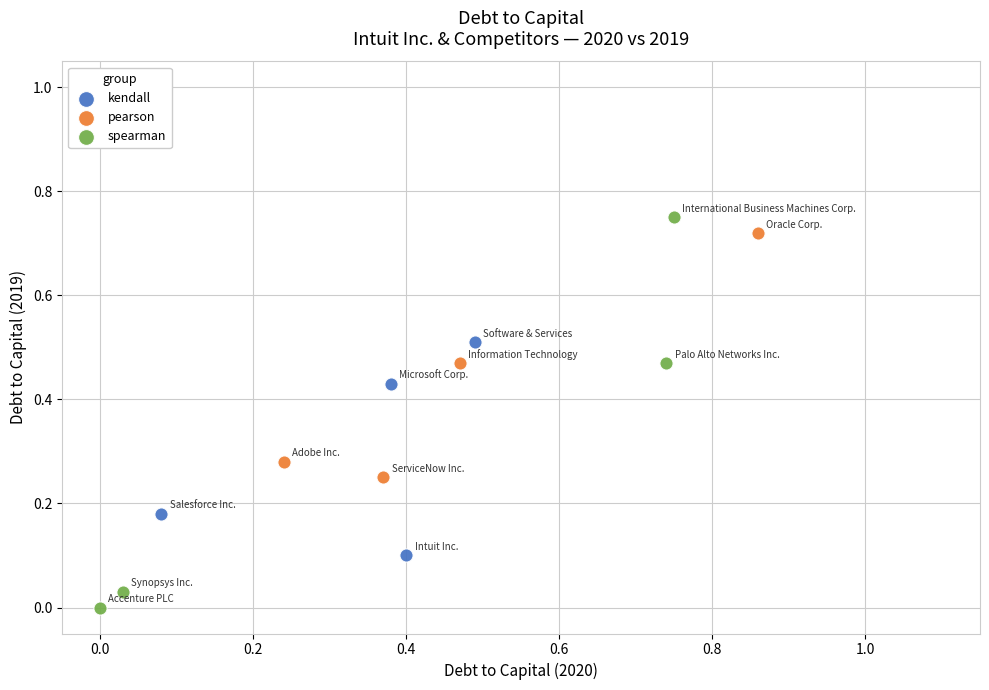

Which series has the largest Y range (max minus min)?

spearman